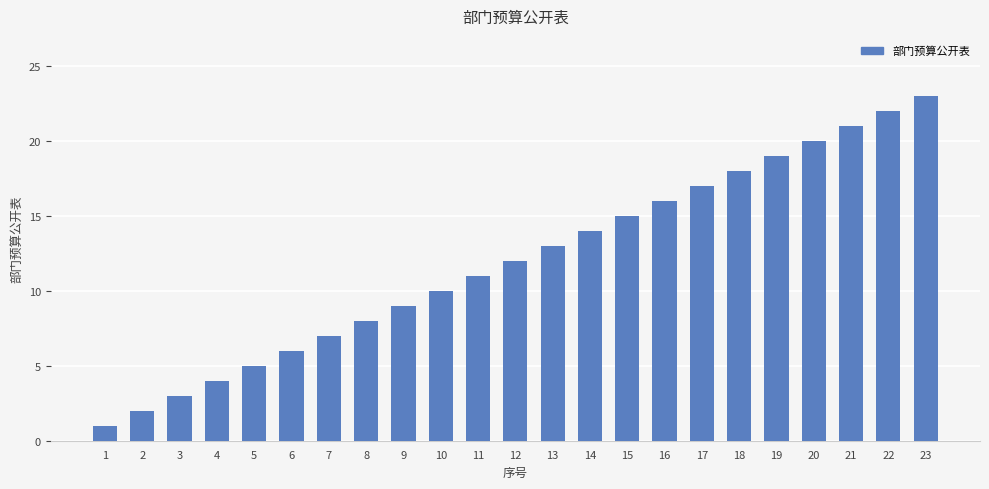

Which has a higher value, 2 or 4?

4